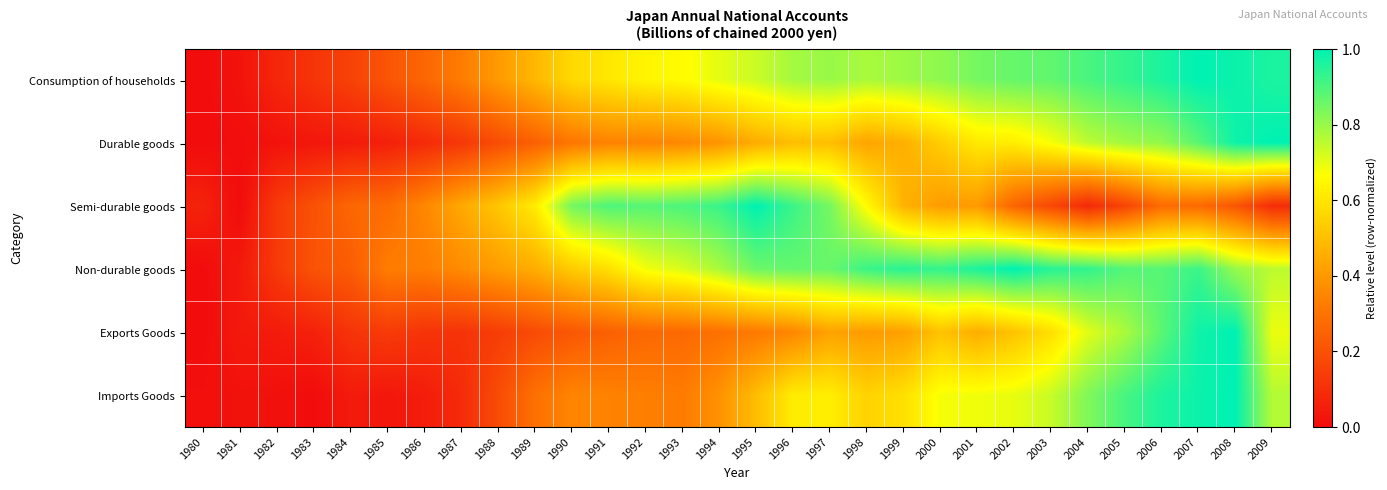

Which series has the largest total across all categories?

Non-durable goods